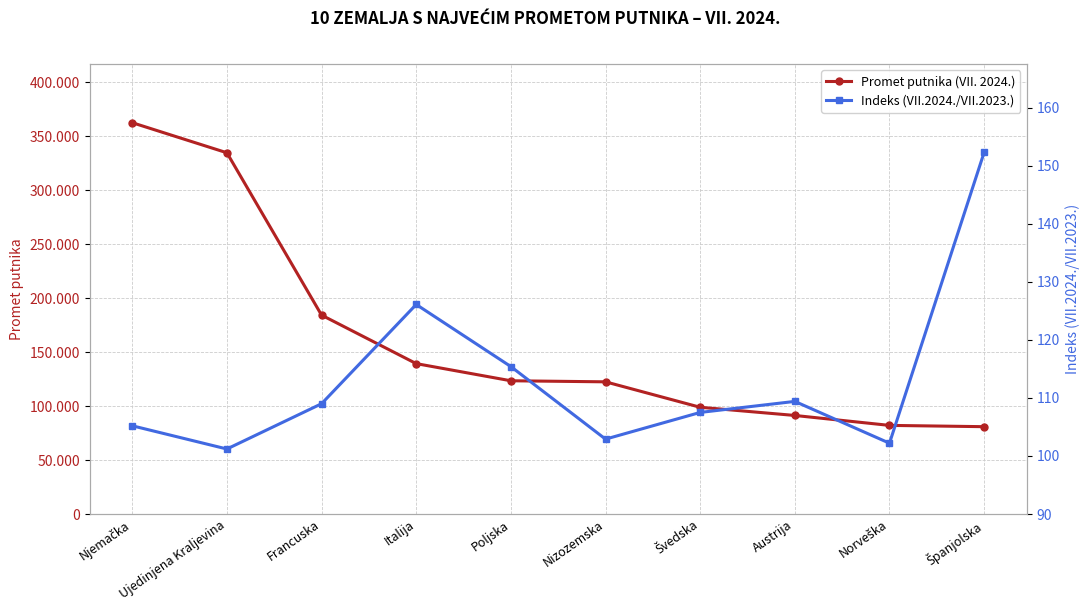

What is the total value across all series at Poljska?

123576.4